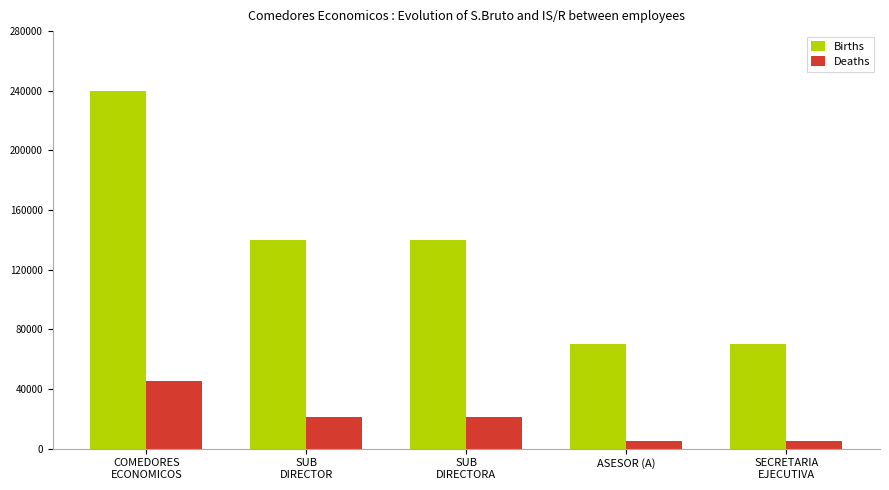

Between COMEDORES
ECONOMICOS and SUB
DIRECTORA, which series saw the biggest shift?

Births